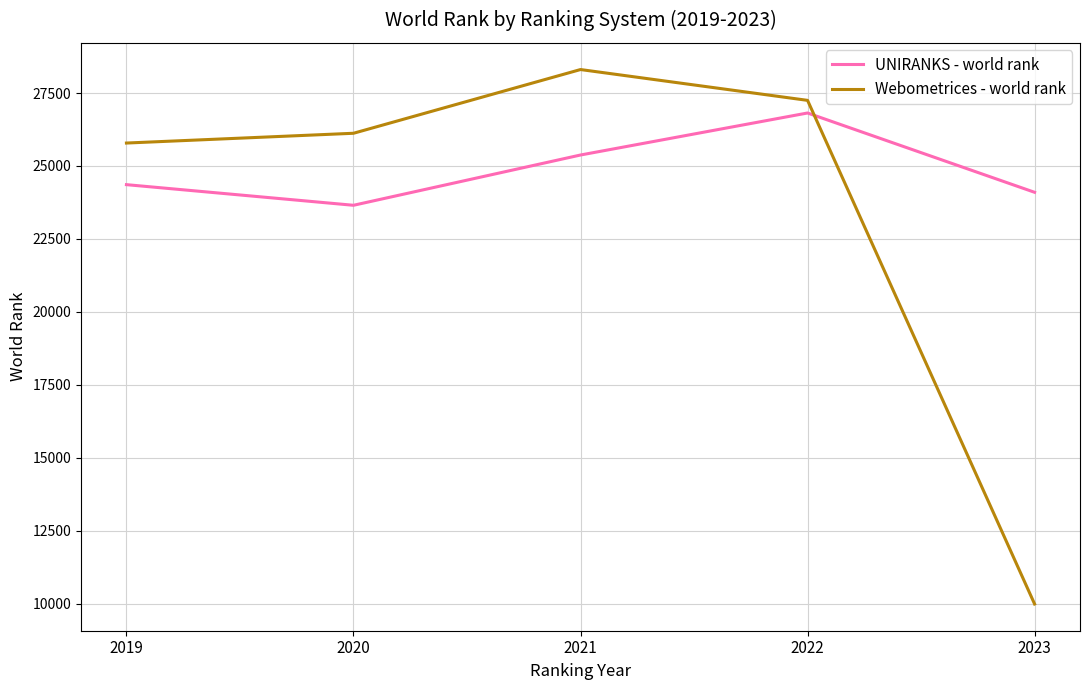

Reading left to right, what are all the values shown in this chart?

UNIRANKS - world rank: 24360	23653	25376	26816	24098
Webometrices - world rank: 25786	26121	28305	27249	9988